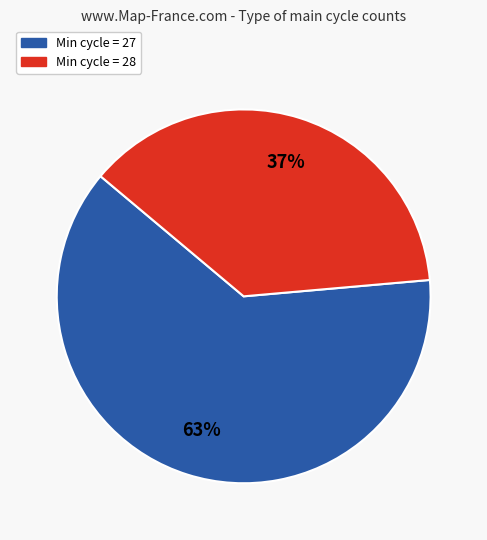

To the nearest percent, what is the average slice percentage?

50%